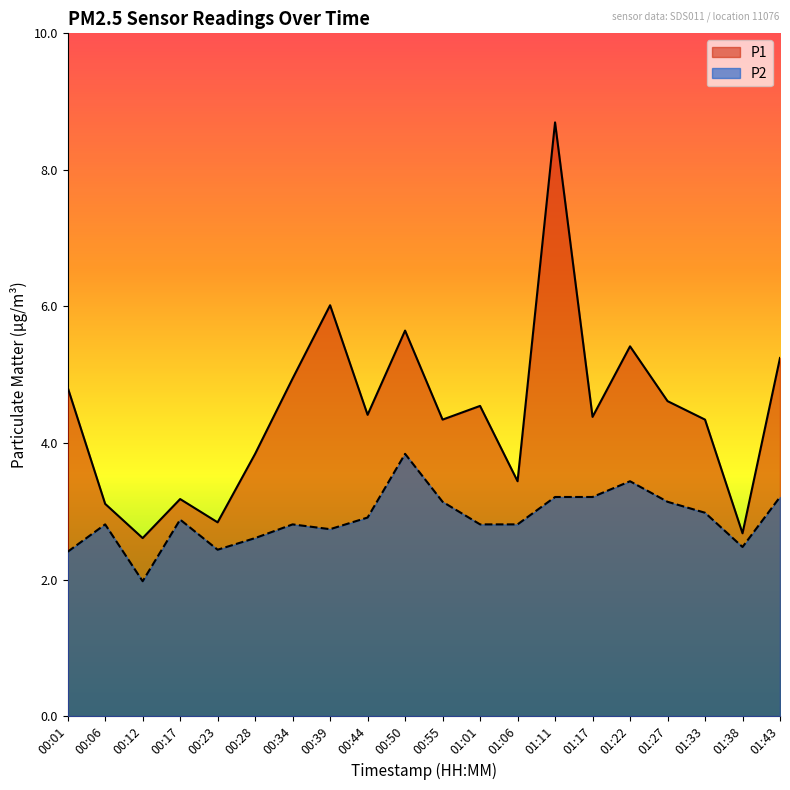

How many interior local valleys does the P1 series have?

7